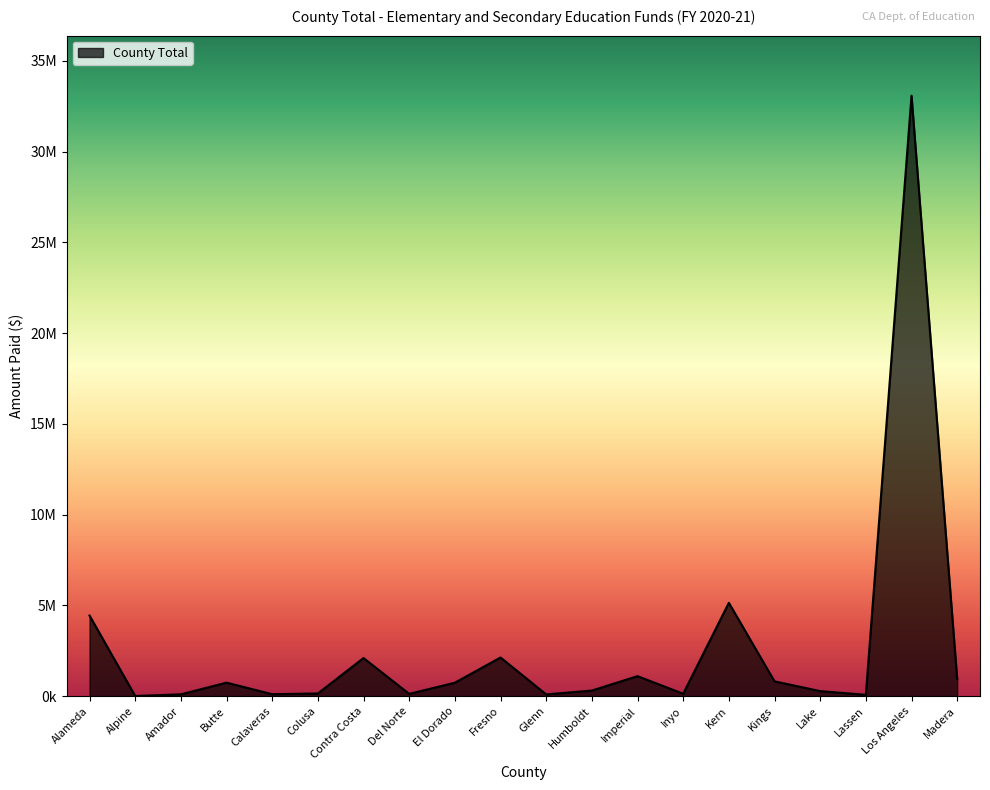

How many points are higher than both their immediate neighbors (excluding endpoints)?

6